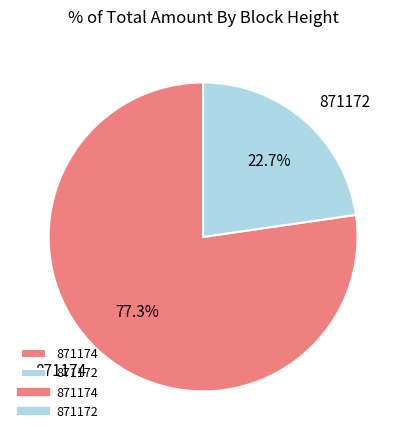

To the nearest percent, what is the difference between the largest and smallest slice percentages?

55%